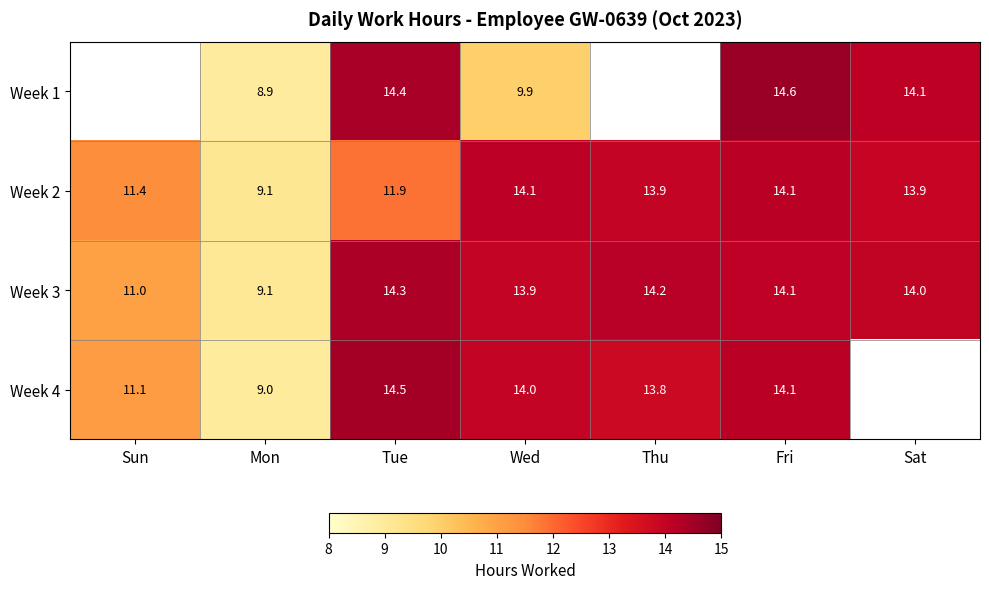

How many series are shown in this chart?

4